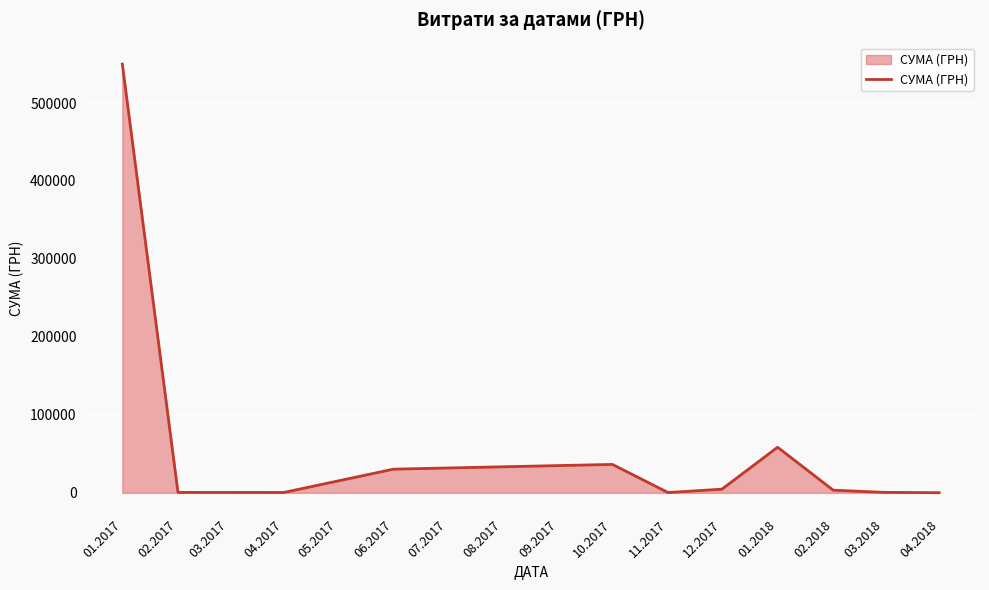

How many lines are shown in the chart?

1